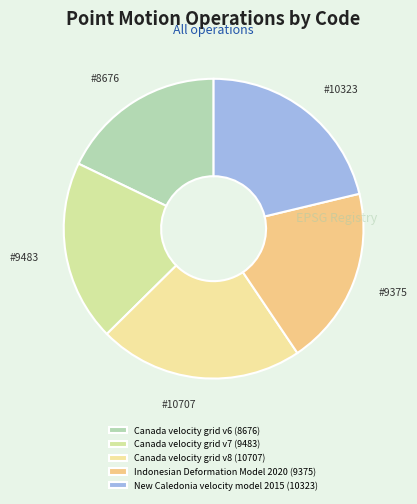

How many slices are in this pie chart?

5